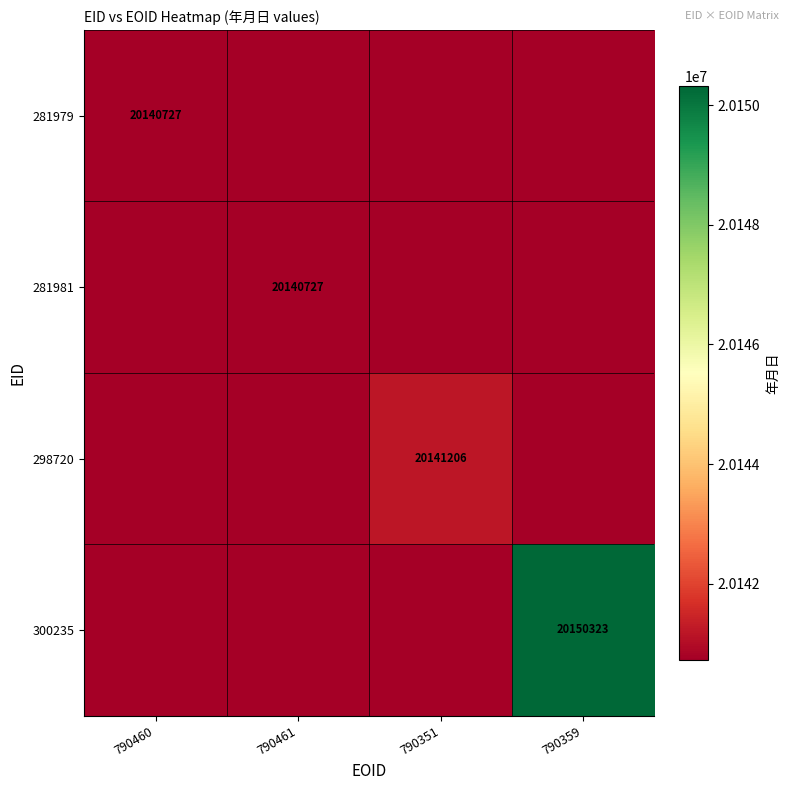

What is the difference between the highest and lowest values at 790351?

479